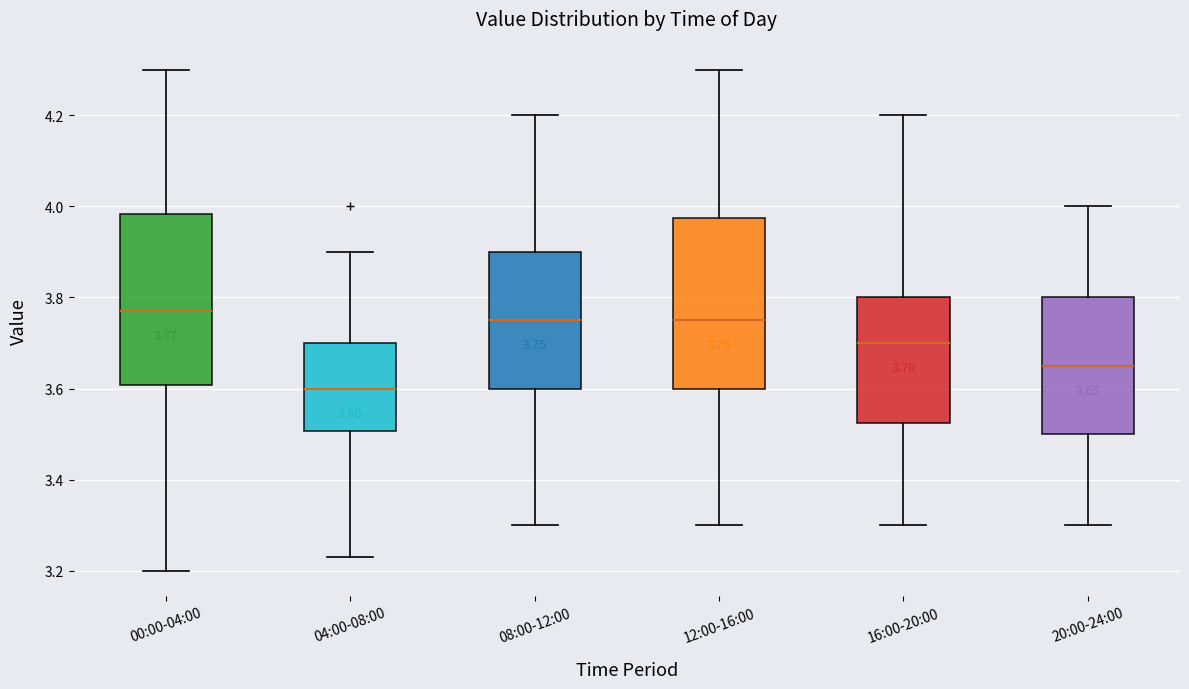

Which box has the lowest median line?

04:00-08:00